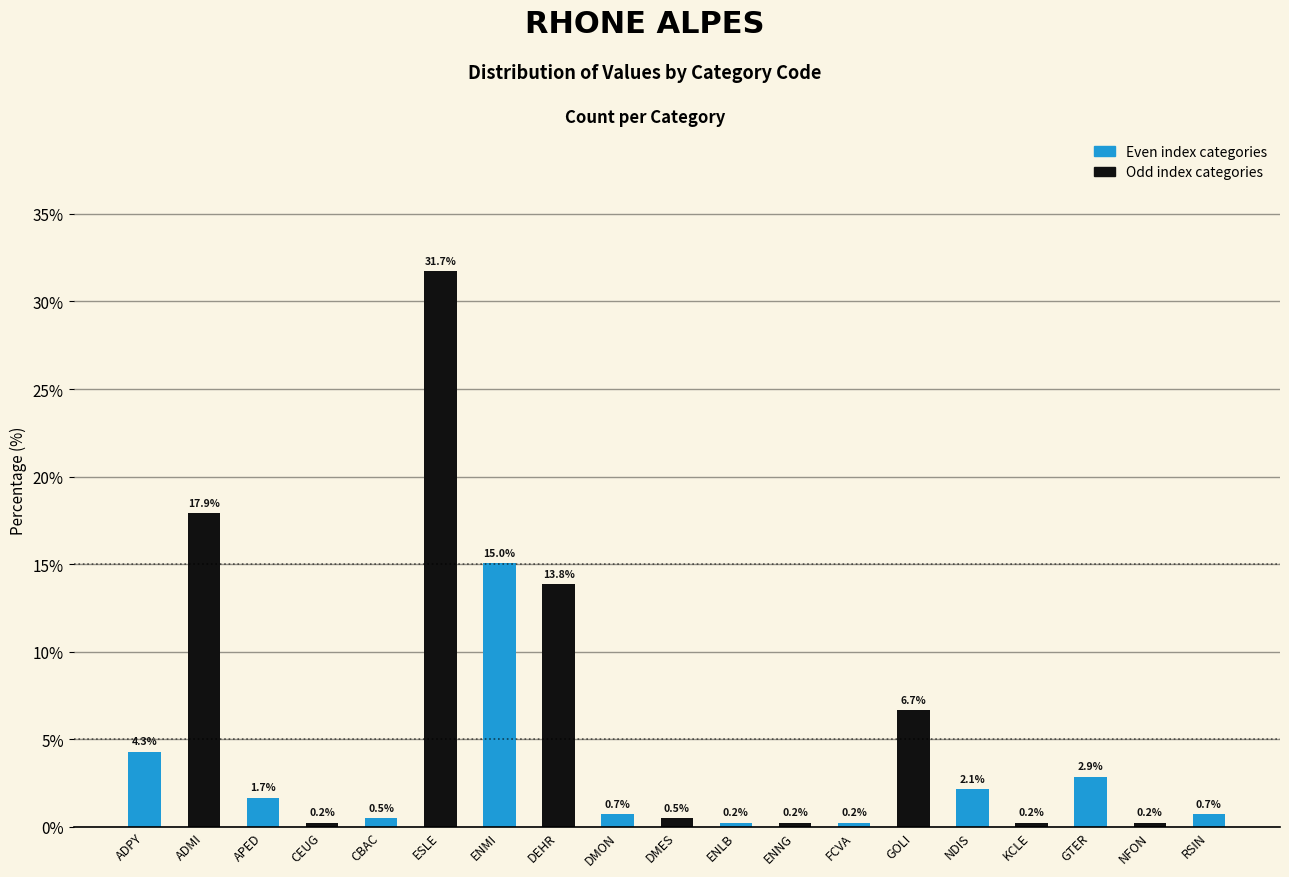

Is it true that the value at GTER is 4.9?

False